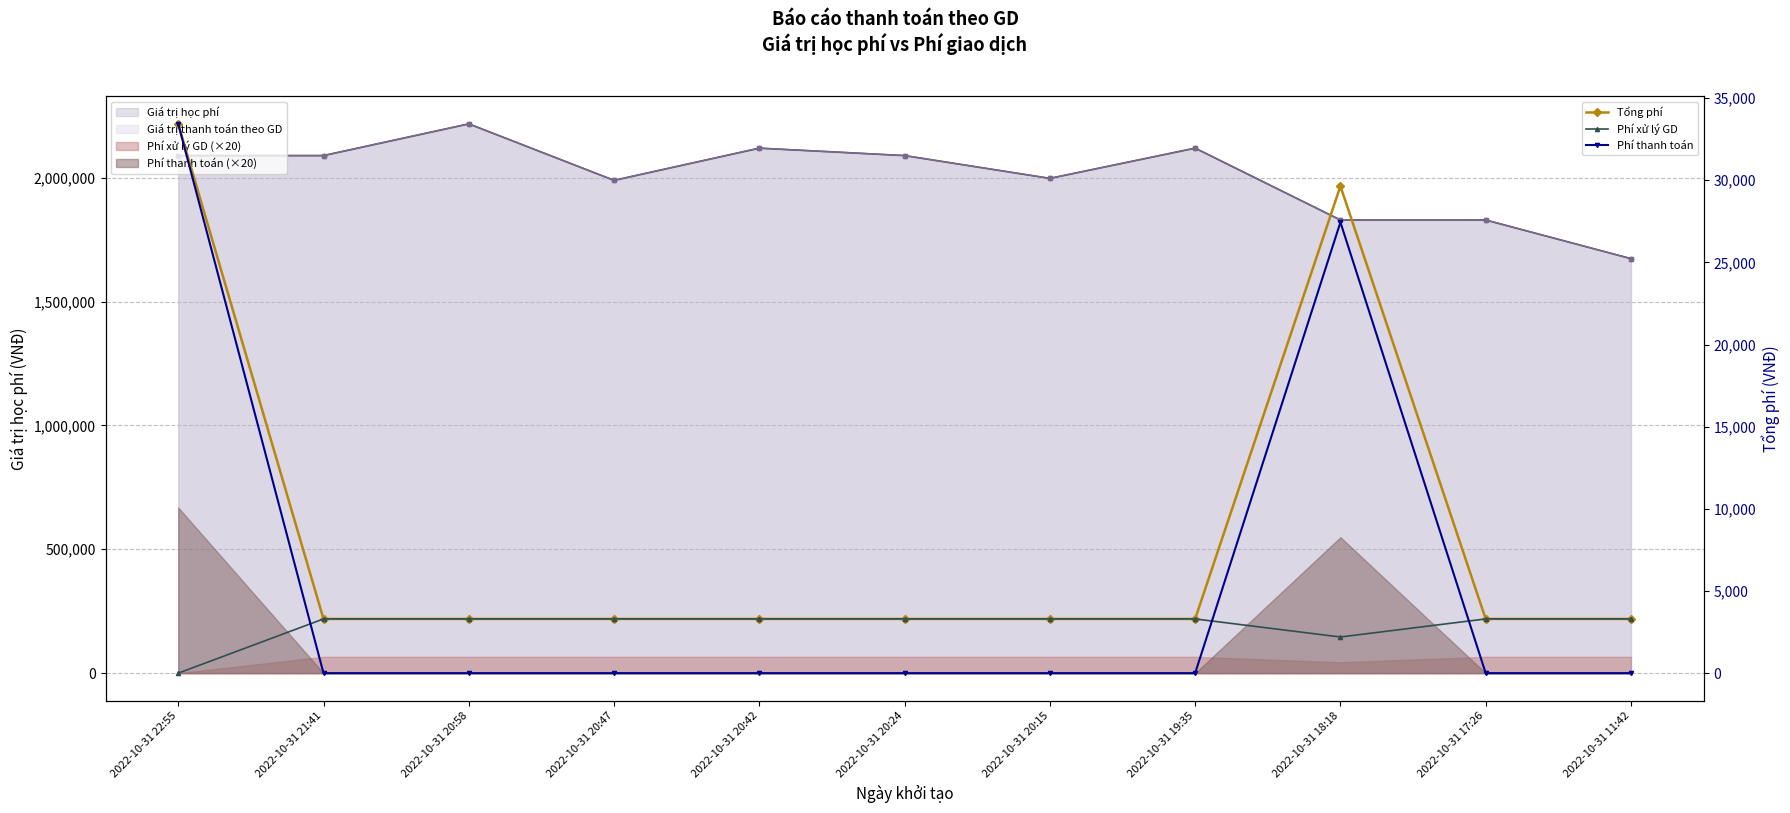

What is the difference between the Phí thanh toán values at 2022-10-31 11:42 and 2022-10-31 22:55?

33428